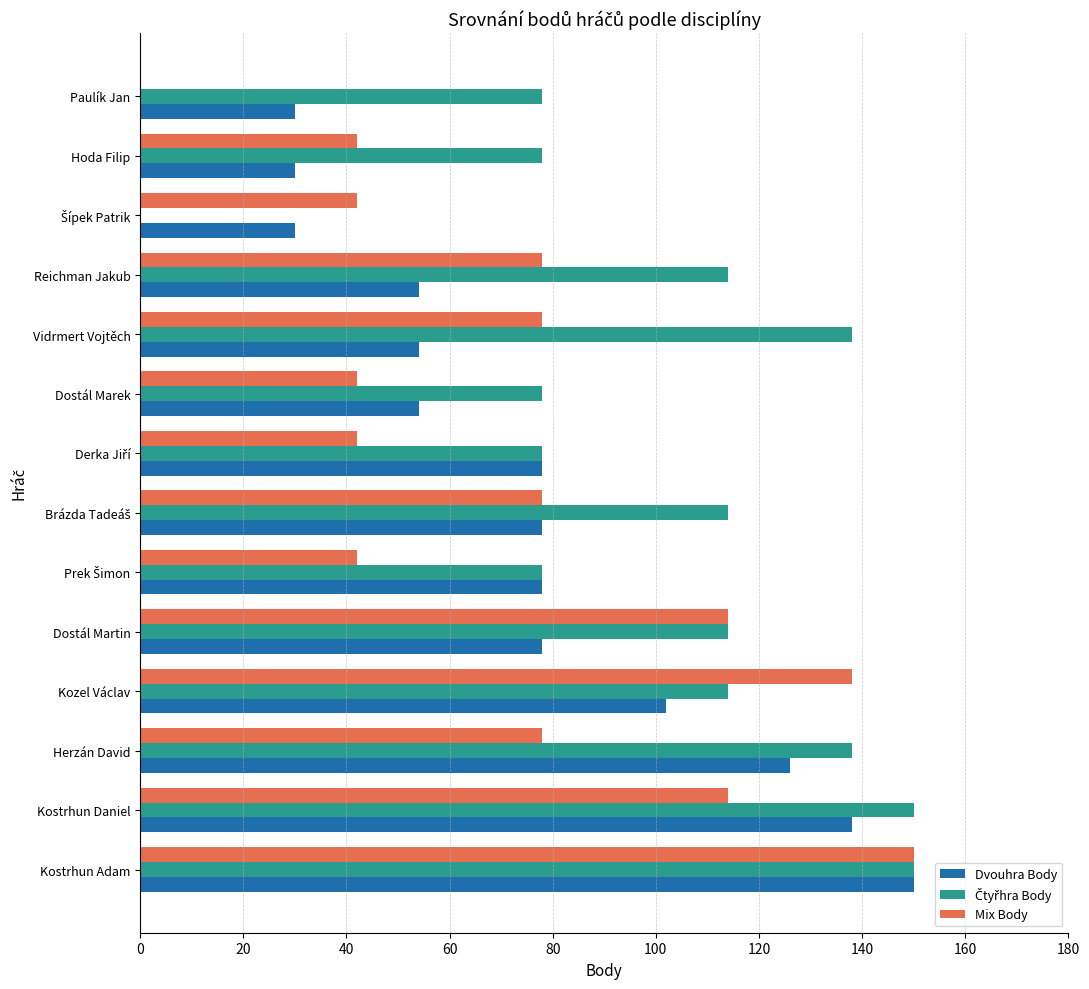

At which category is the sum across all series the highest?

Kostrhun Adam